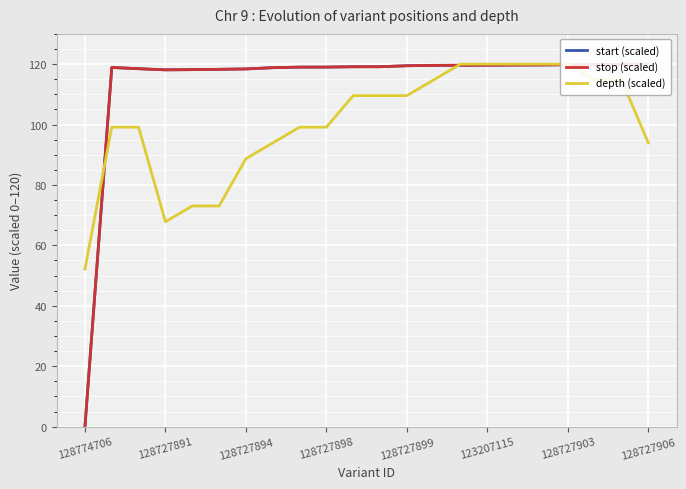

What is the greatest value displayed?

120.0